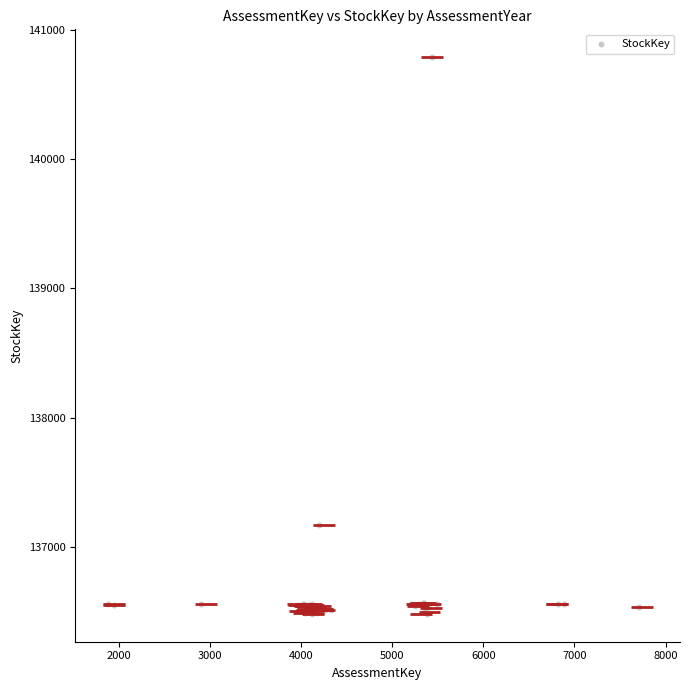

What Y value in the scatter plot is closest to 138636?

137170